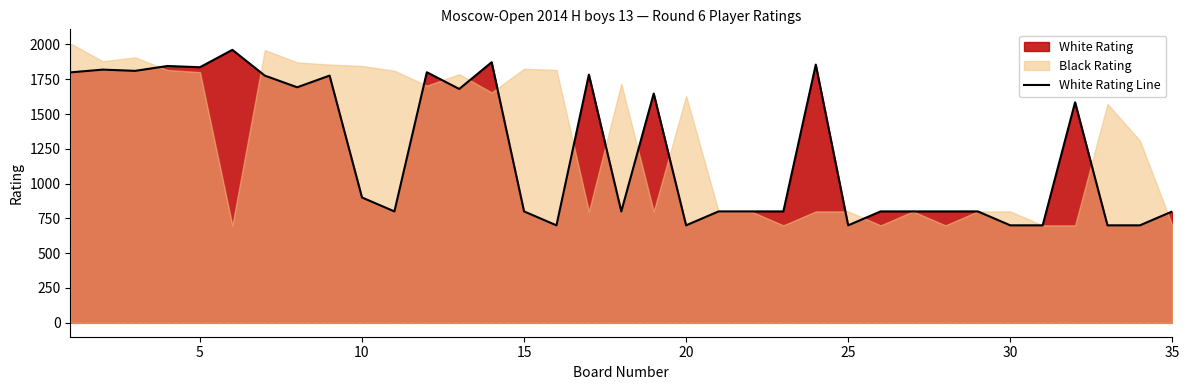

What is the minimum value for White Rating Line?

700